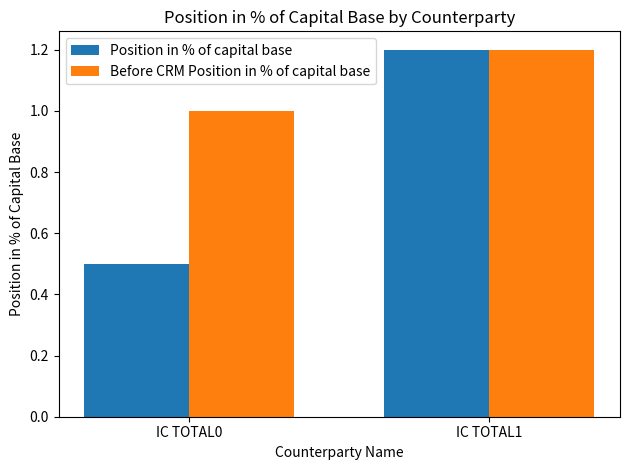

What is the difference between the maximum and minimum values in the Position in % of capital base series?

0.7